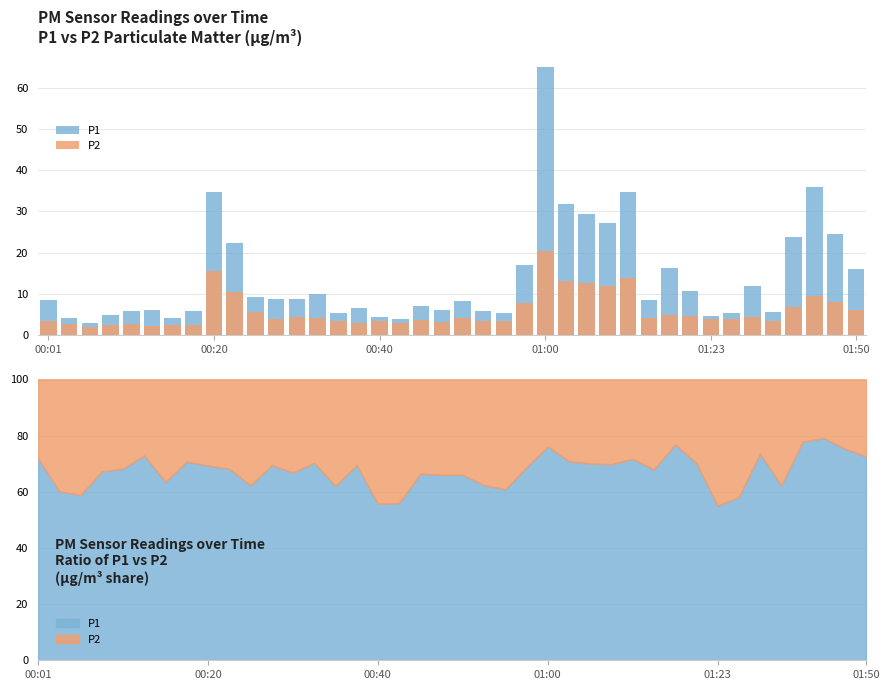

How many values in the P2 series exceed 4?

19